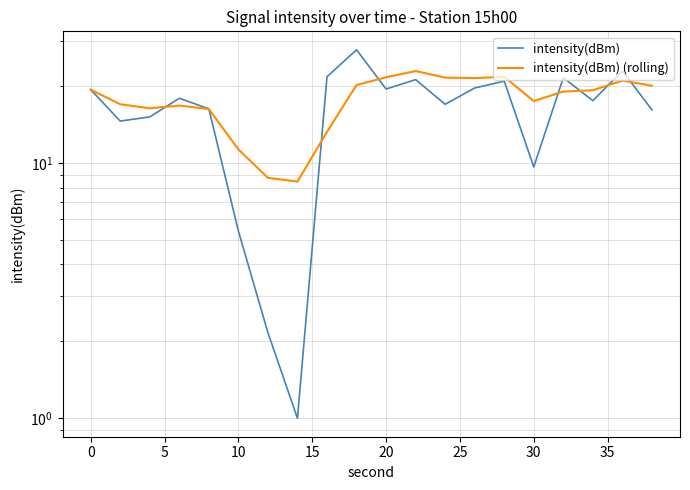

Reading left to right, extract all data points from this chart.

intensity(dBm): 19.3	14.6	15.1	17.9	16.3	5.4	2.2	1.0	21.7	27.7	19.4	21.2	16.9	19.6	20.9	9.6	21.5	17.5	22.9	16.1
intensity(dBm) (rolling): 19.3	17.0	16.3	16.8	16.2	11.3	8.7	8.4	13.2	20.2	21.6	22.9	21.6	21.5	21.7	17.5	19.0	19.2	21.0	20.0